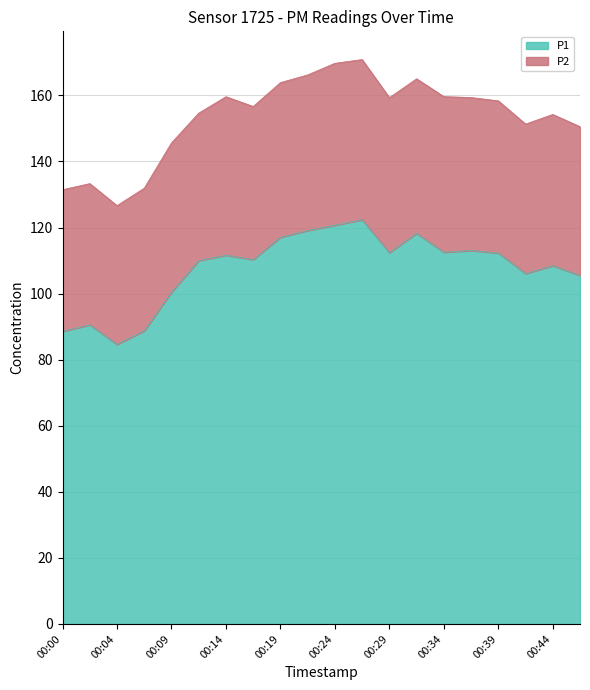

Reading left to right, extract all data points from this chart.

00:00=88.6	00:02=90.5	00:04=84.6	00:07=88.7	00:09=100.4	00:12=110.0	00:14=111.6	00:17=110.3	00:19=117.0	00:22=119.1	00:24=120.7	00:27=122.3	00:29=112.4	00:31=118.2	00:34=112.5	00:36=113.0	00:39=112.3	00:41=106.1	00:44=108.5	00:46=105.5